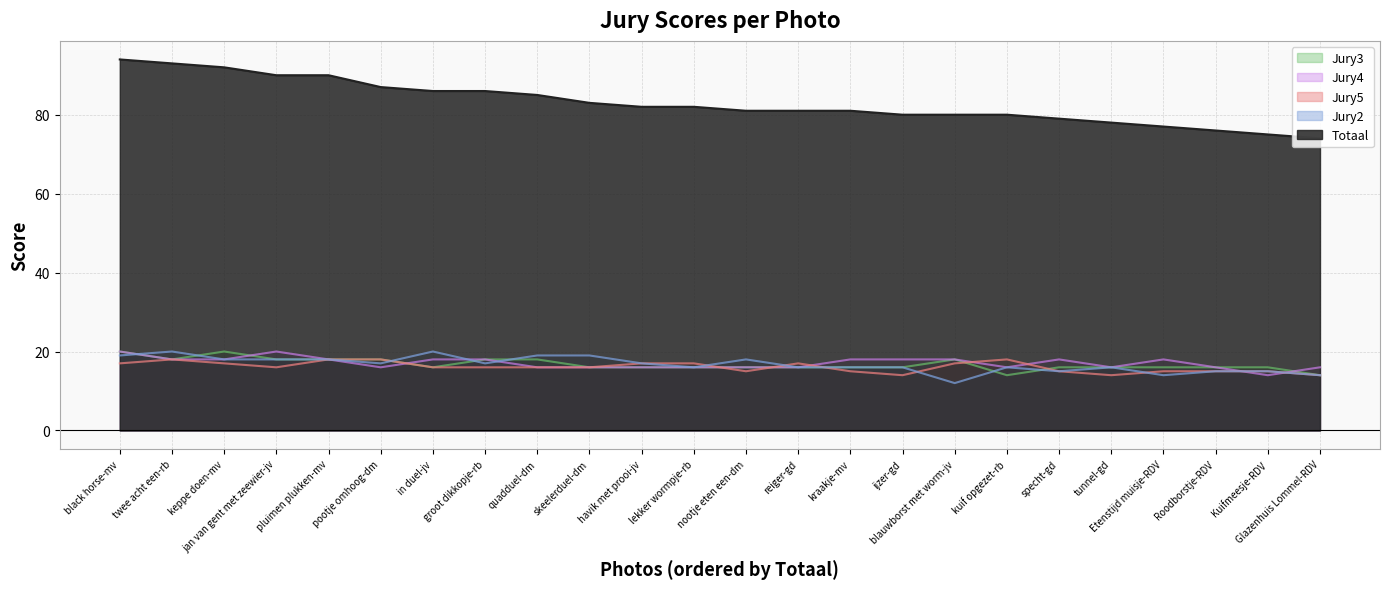

The value of Jury4 at nootje eten een-dm is 16. True or false?

True